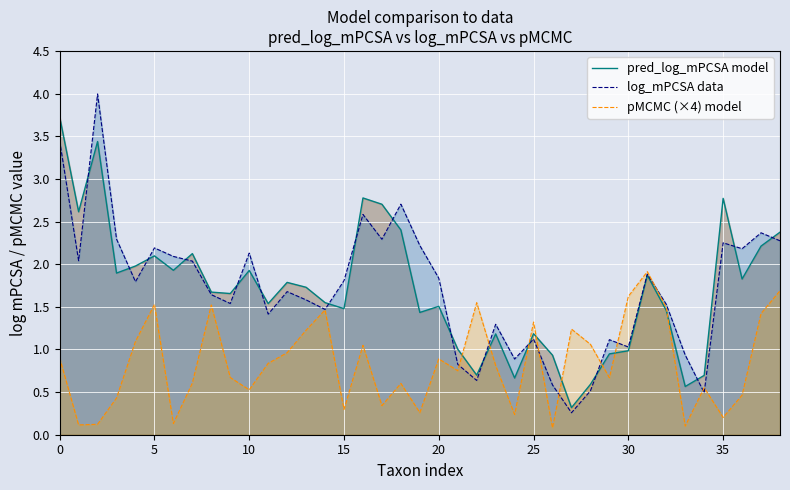

Is the value of pMCMC (×4) model at 9 greater than the value of pred_log_mPCSA model at 12?

No